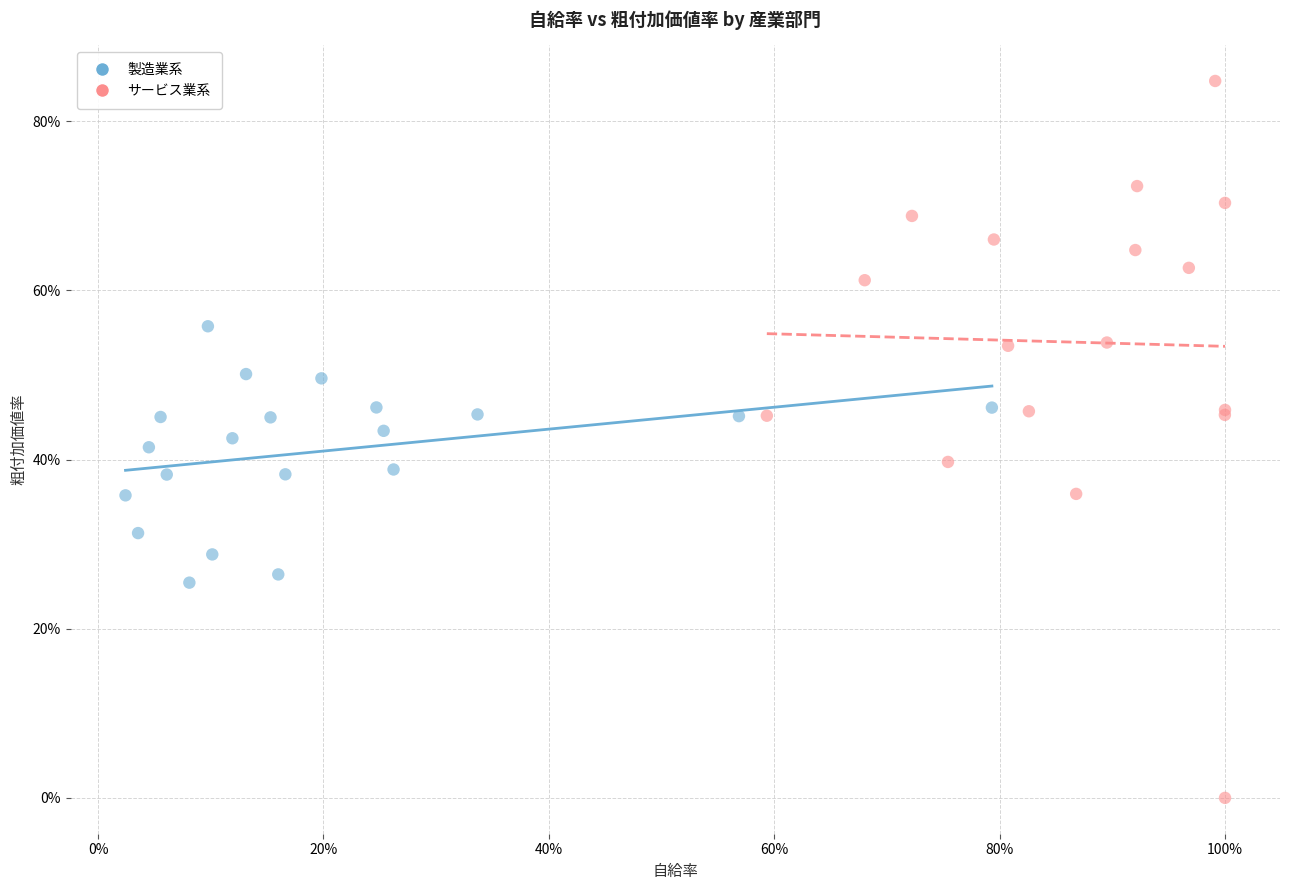

What are all the series names shown in the legend?

製造業系, サービス業系